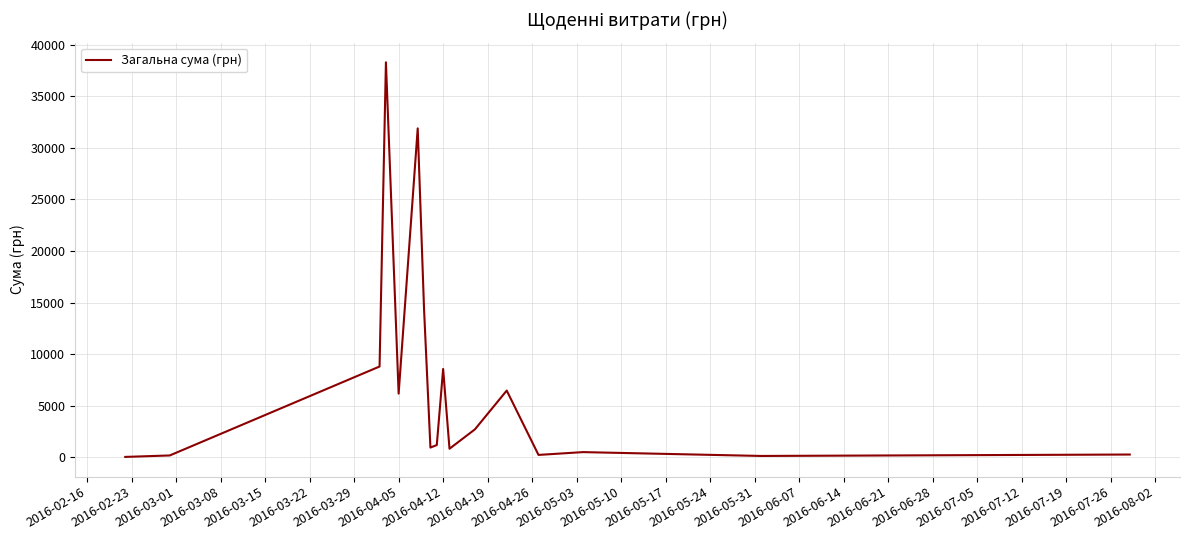

What is the maximum value shown in the chart?

38303.0